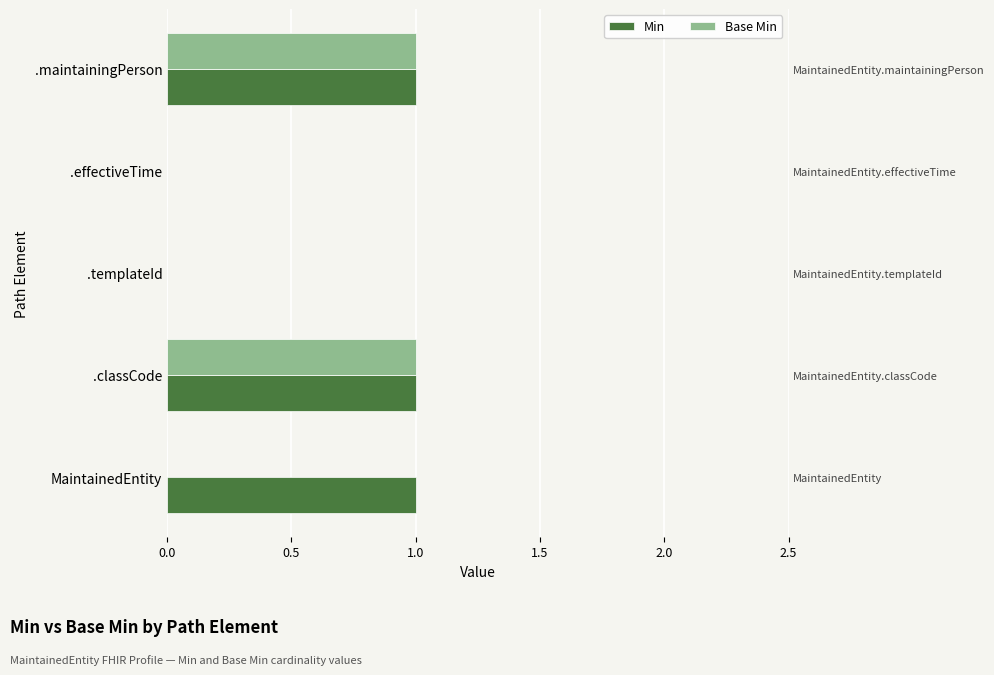

How many Min values are between 0 and 1?

5